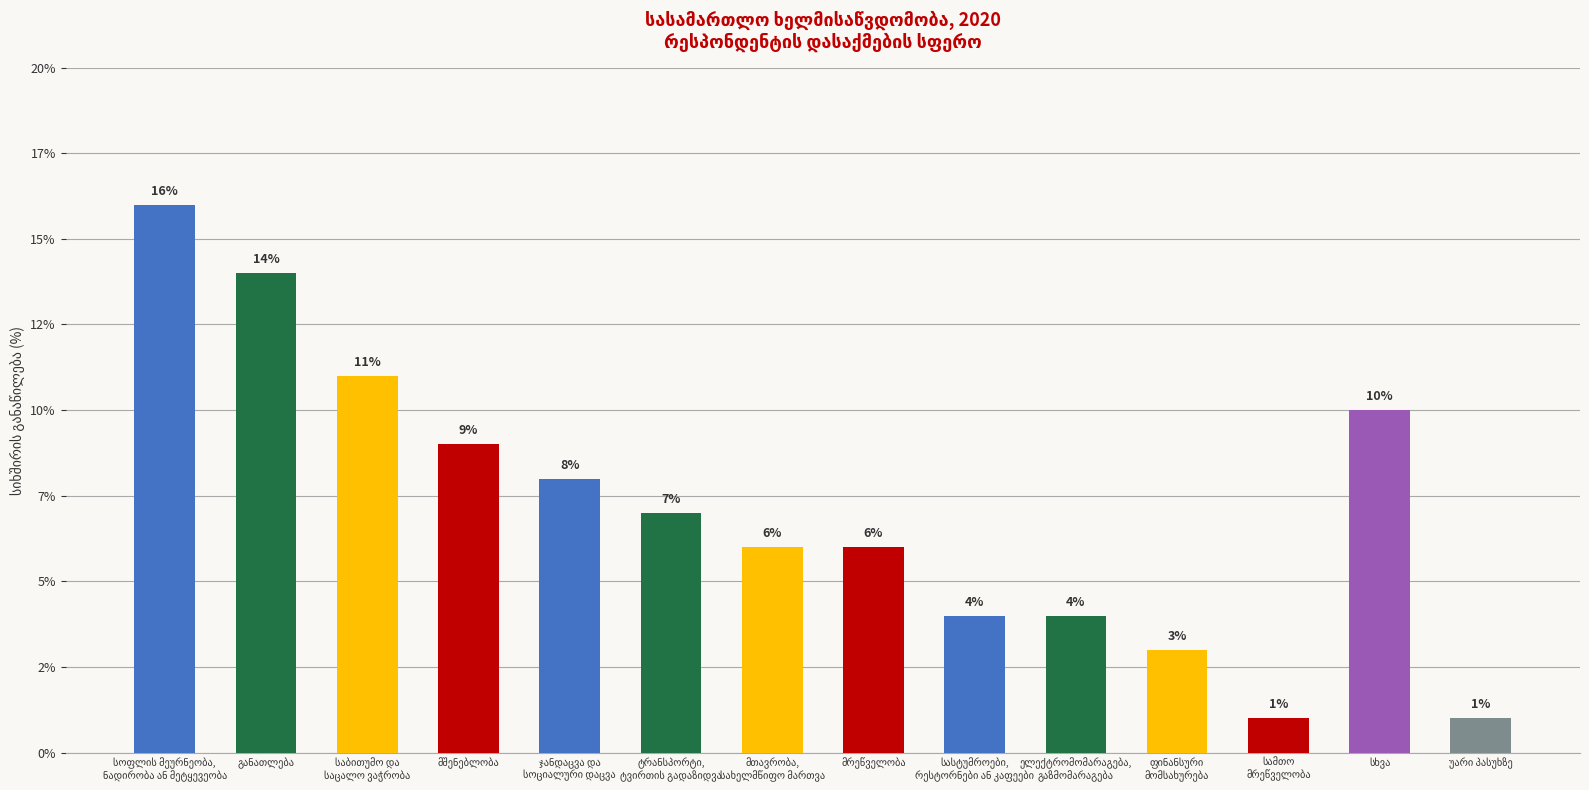

Which label corresponds to the largest value in the chart?

სოფლის მეურნეობა,
ნადირობა ან მეტყევეობა